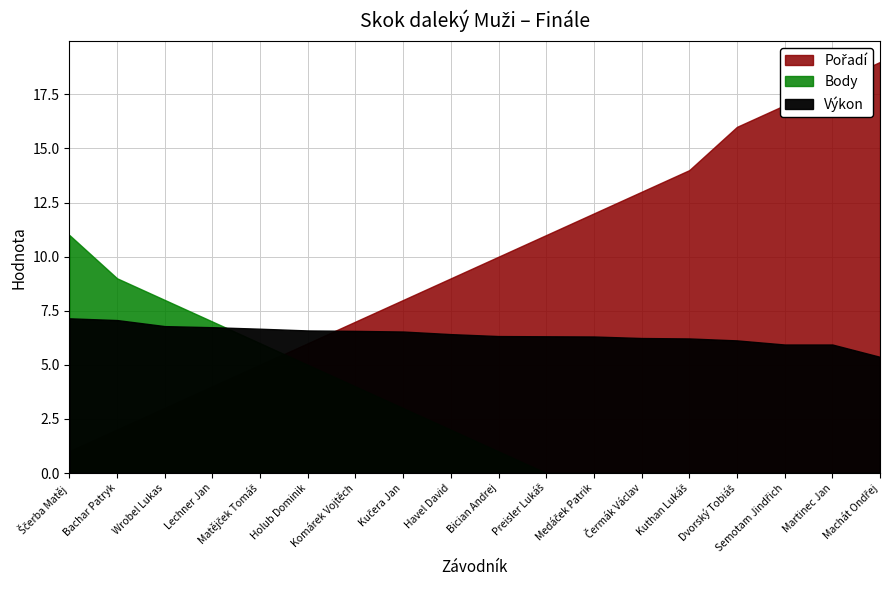

Reading right to left, transcribe all the data shown in this chart.

Výkon: 5.4	5.9	5.9	6.1	6.2	6.2	6.3	6.3	6.3	6.4	6.5	6.6	6.6	6.7	6.7	6.8	7.1	7.2
Body: 0.0	0.0	0.0	0.0	0.0	0.0	0.0	0.0	1.0	2.0	3.0	4.0	5.0	6.0	7.0	8.0	9.0	11.0
Pořadí: 19.0	18.0	17.0	16.0	14.0	13.0	12.0	11.0	10.0	9.0	8.0	7.0	6.0	5.0	4.0	3.0	2.0	1.0